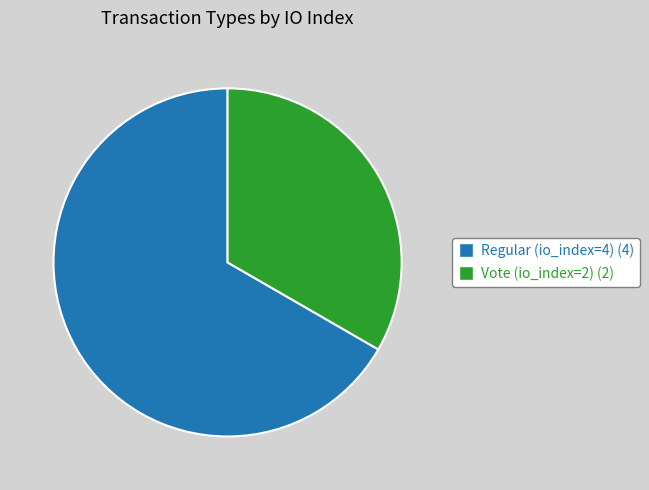

Which slice is the smallest?

Vote (io_index=2)